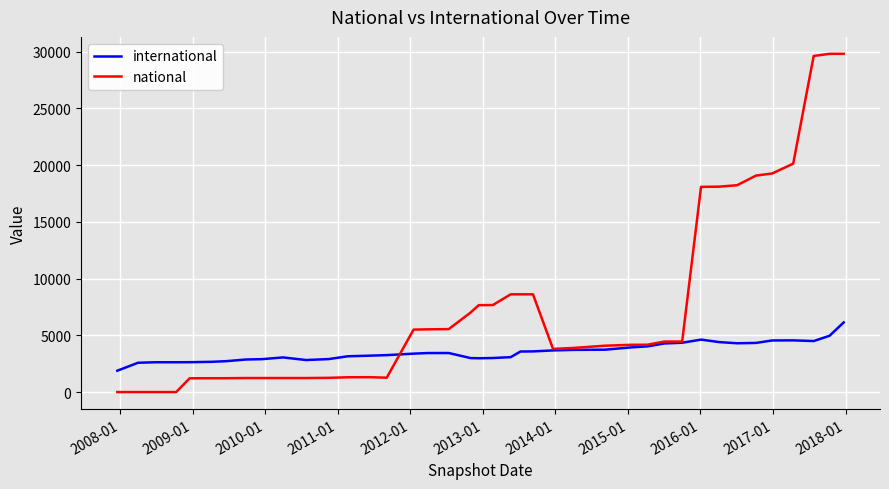

Rank the series by their maximum value, from highest to lowest.

national, international